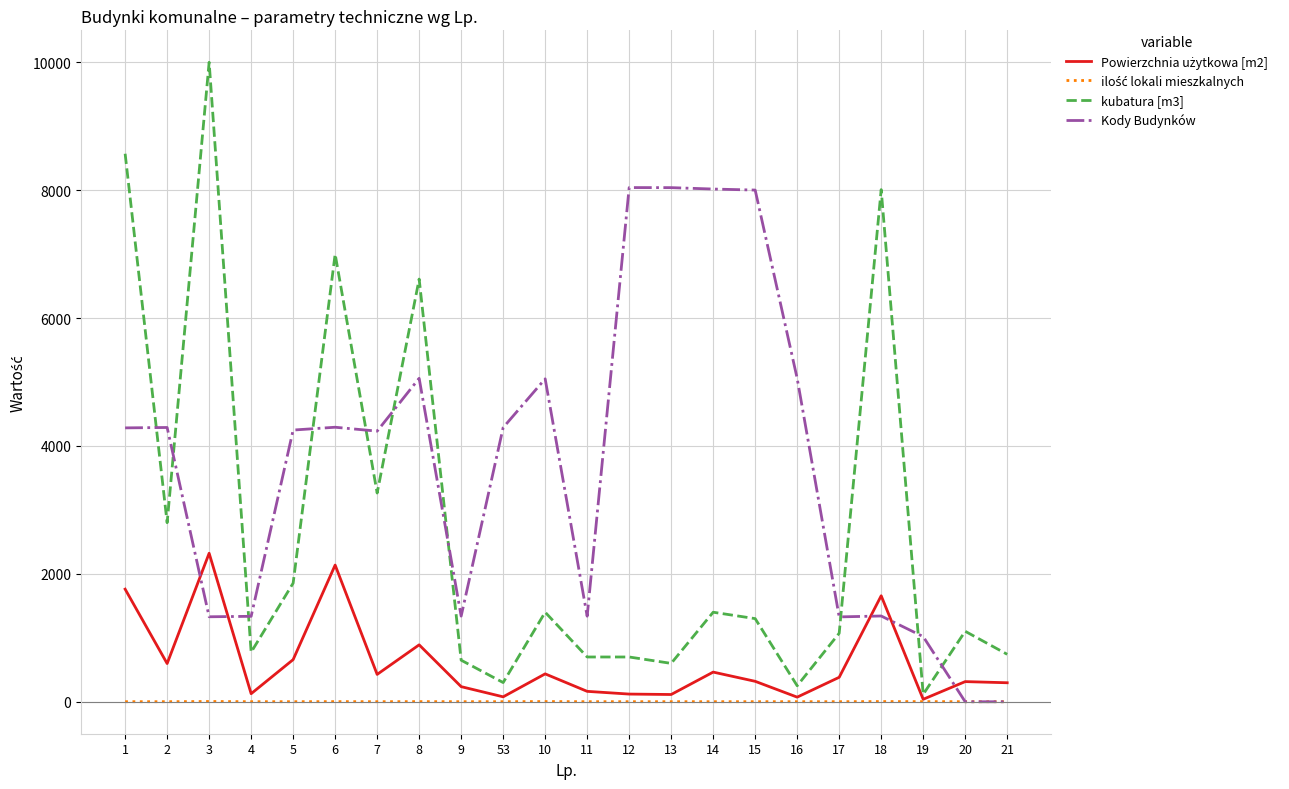

The value of kubatura [m3] at 18 is 11354.1. True or false?

False